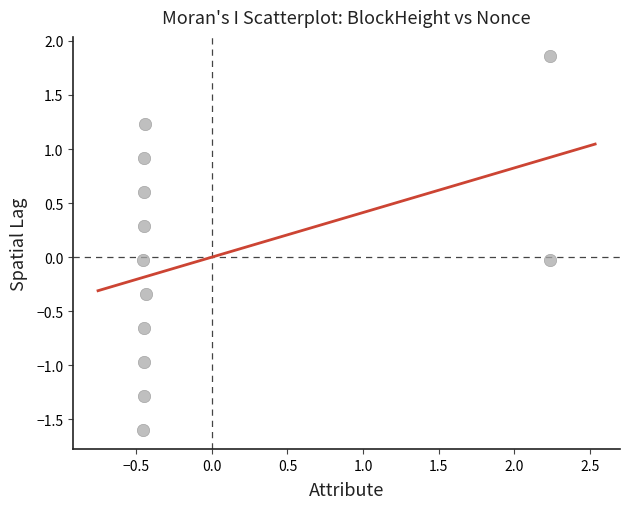

What is the range of X values (max minus min)?

2.7